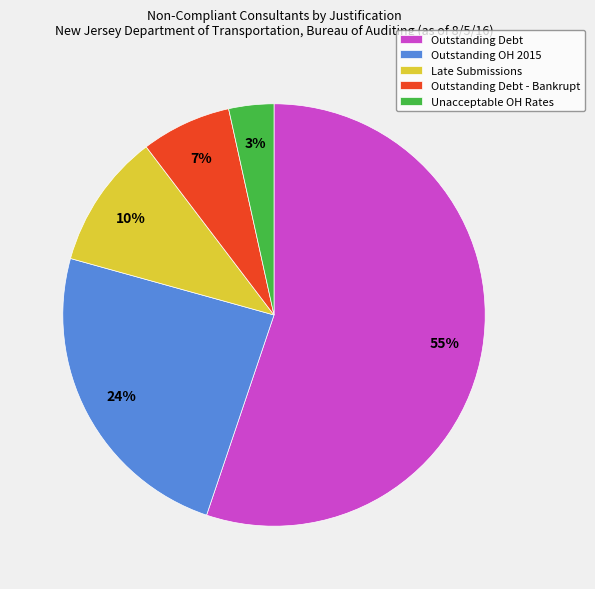

Which slice is the largest?

Outstanding Debt